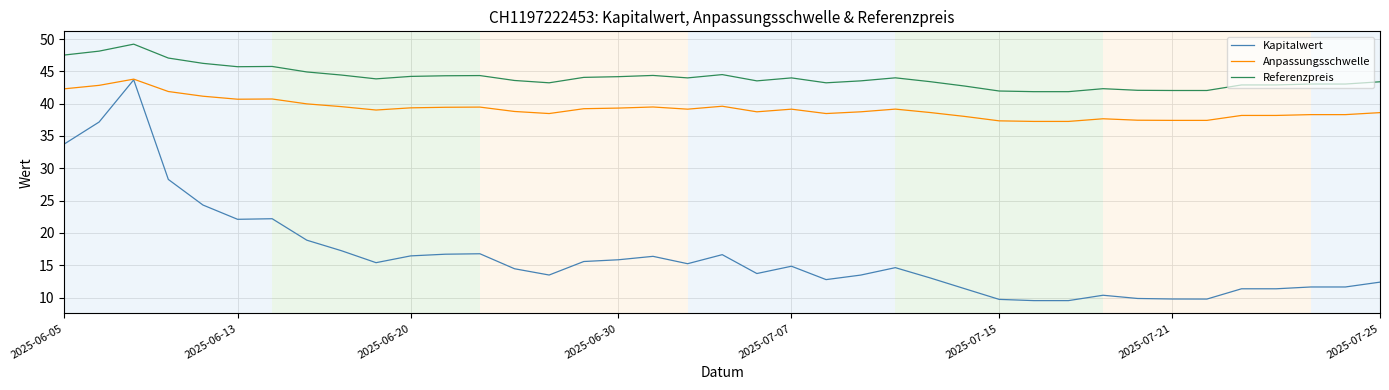

What is the average value of the Kapitalwert series?

16.4